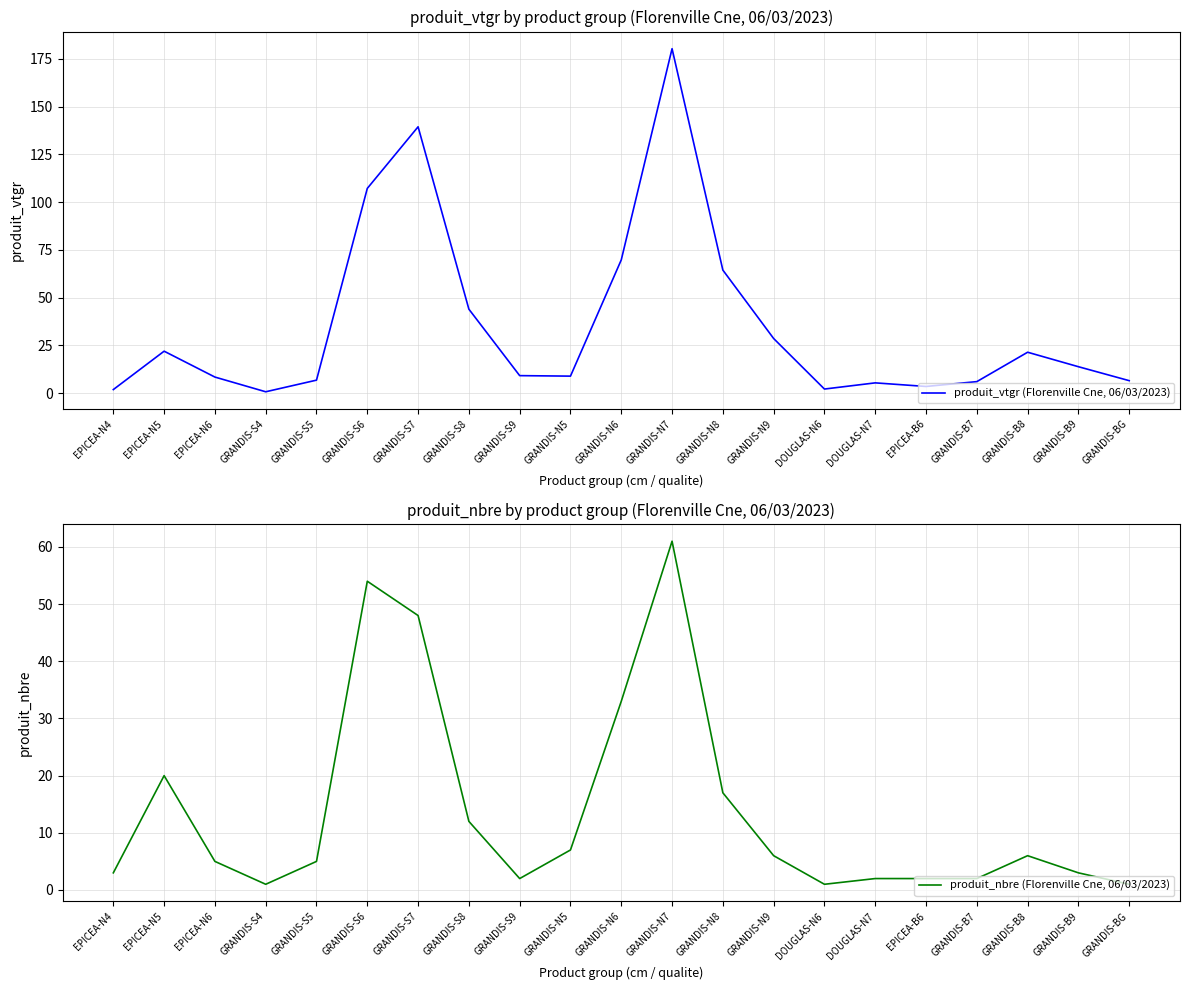

What is the label of the 9th point from the right?

GRANDIS-N8